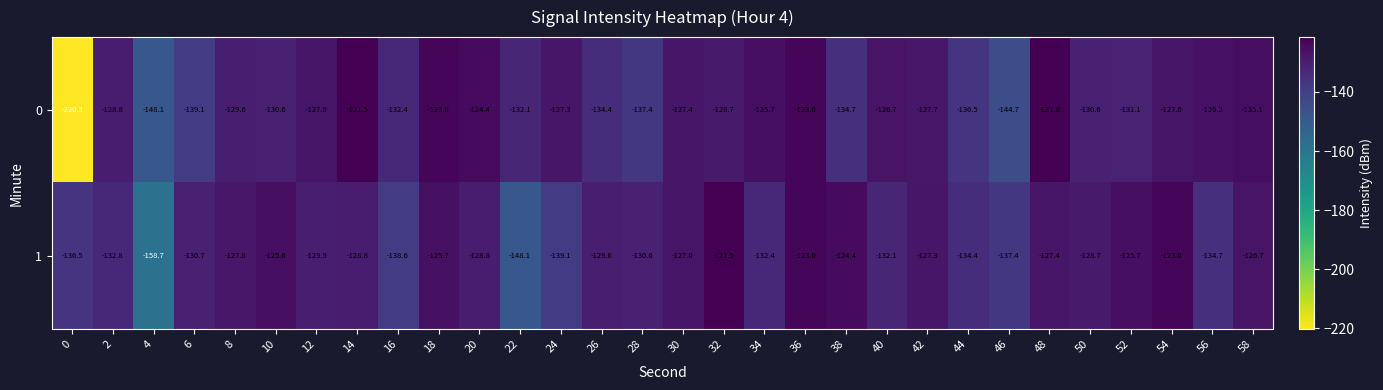

What is the spread (max minus min) of values at 32?

7.2